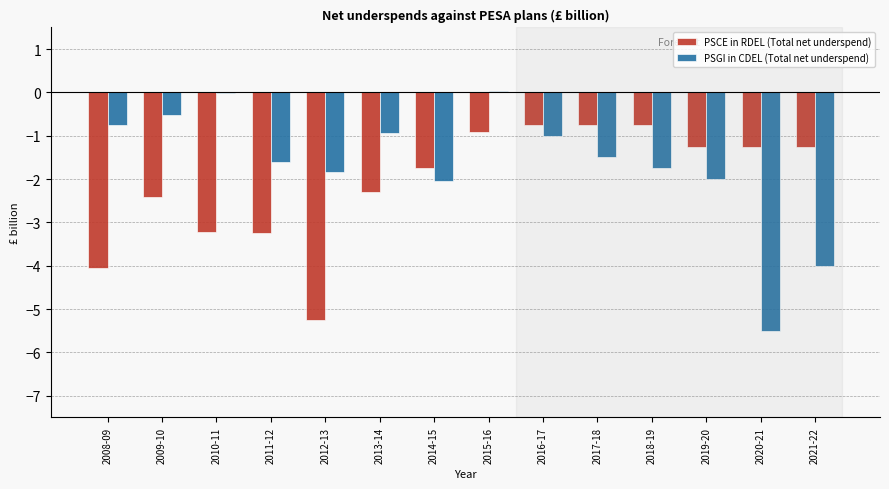

What is the sum of the PSCE in RDEL (Total net underspend) values at 2020-21 and 2012-13?

-6.5